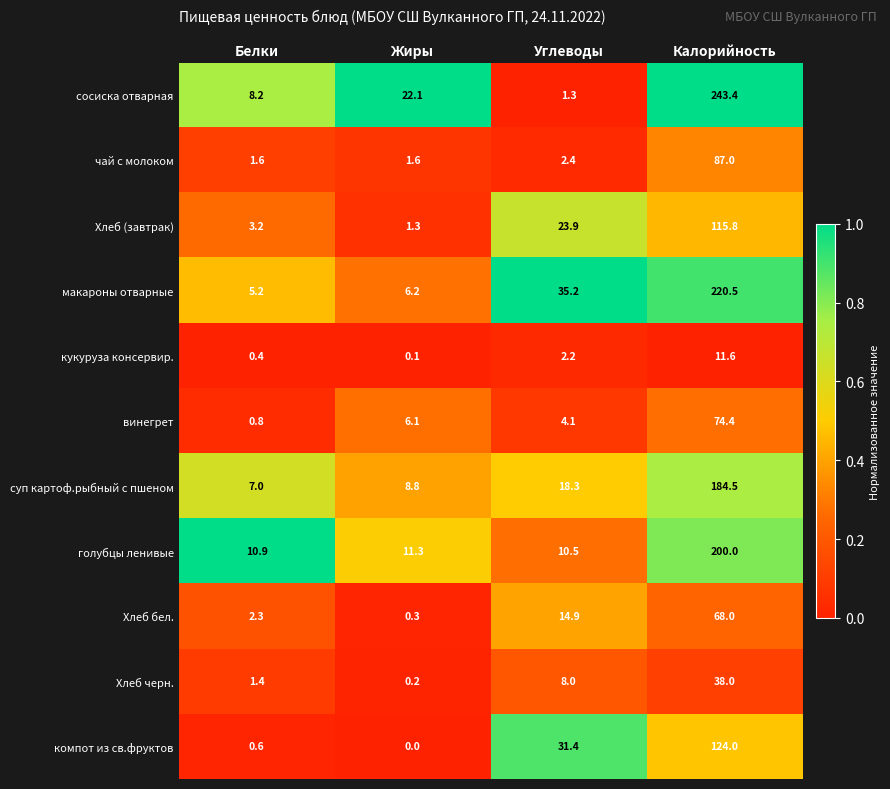

Which label corresponds to the smallest value in the chart?

Жиры